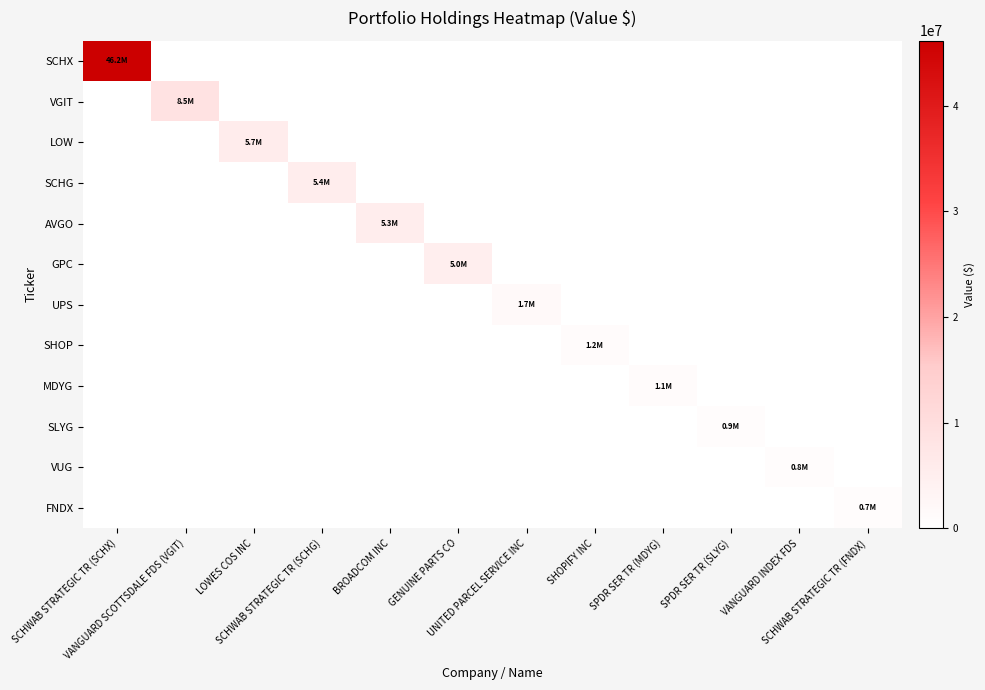

Which series has the largest total across all categories?

SCHX